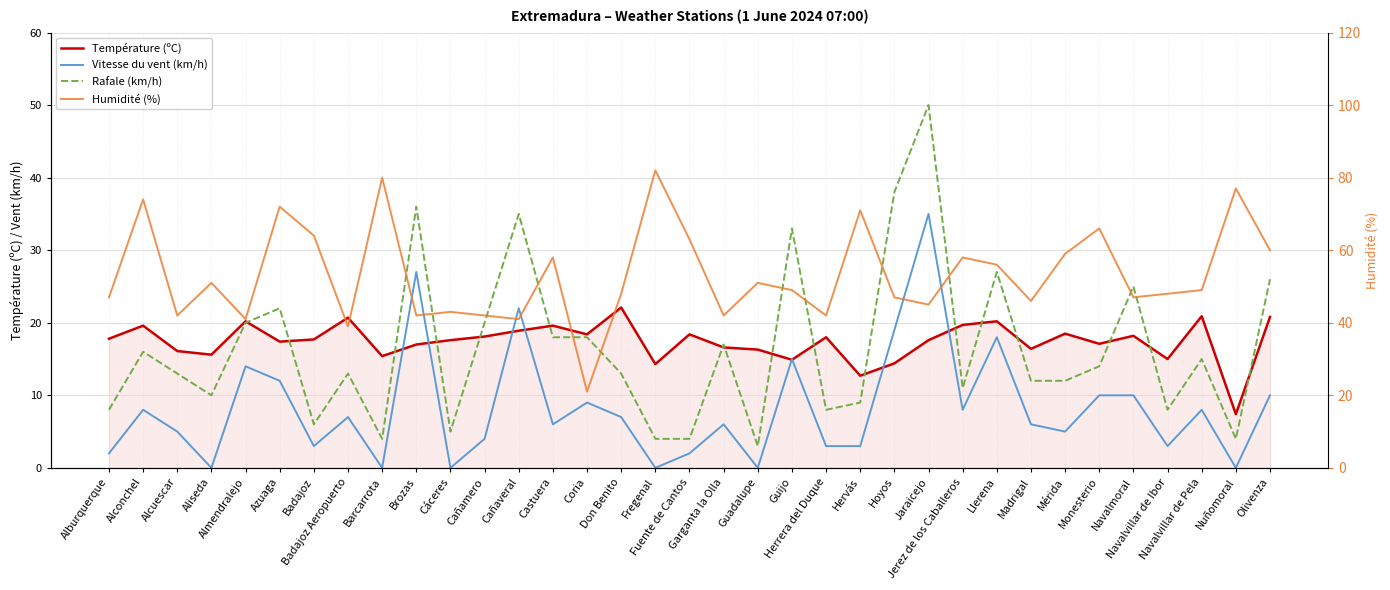

What is the difference between the Rafale (km/h) values at Fuente de Cantos and Hervás?

5.0